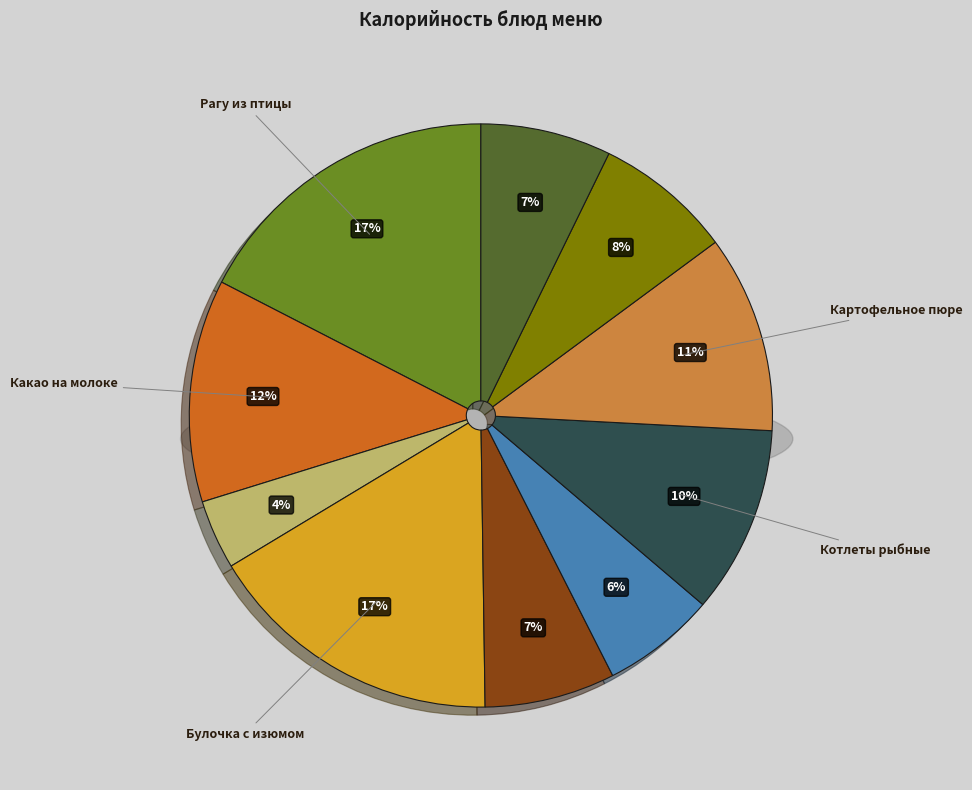

To the nearest percent, what portion does Хлеб пшеничный (обед) represent?

7%